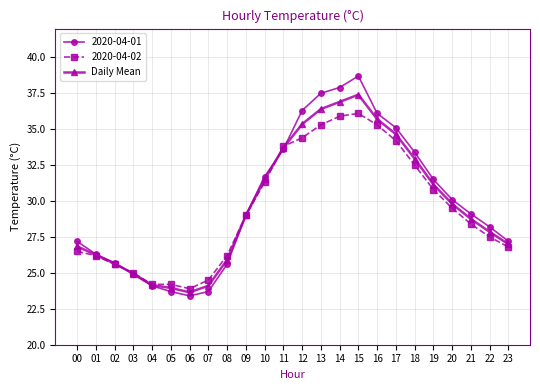

Rank the series by their maximum value, from highest to lowest.

2020-04-01, Daily Mean, 2020-04-02